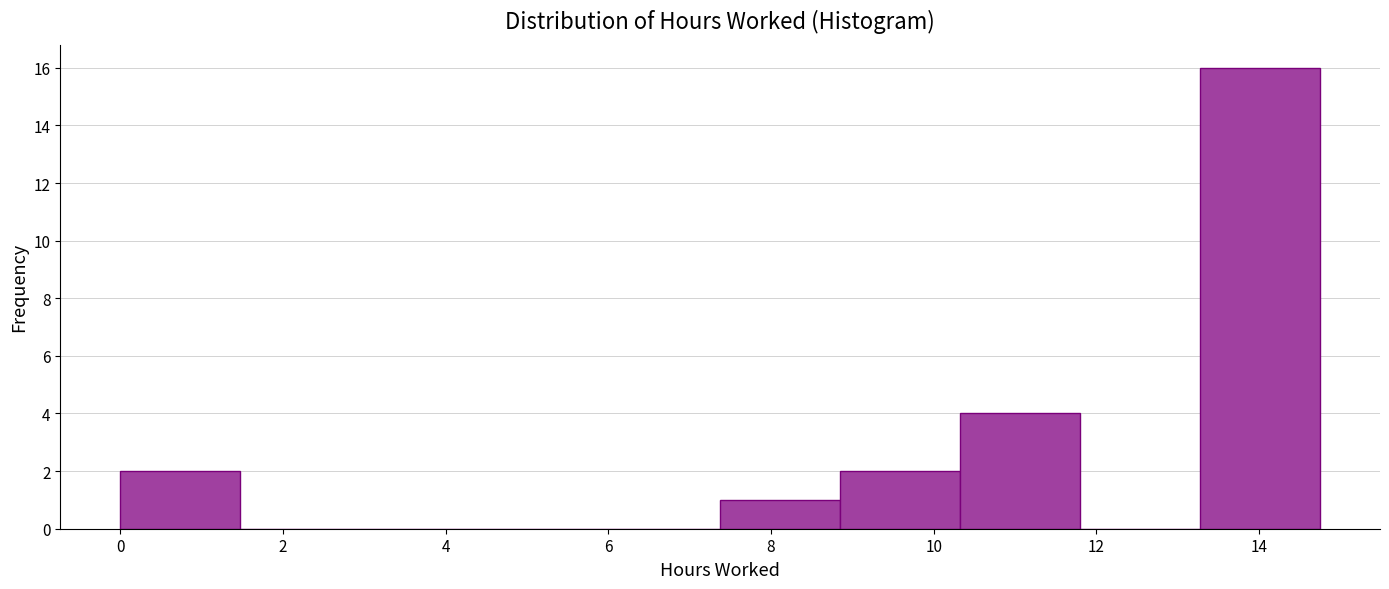

Reading left to right, transcribe this chart: for each bar, give the range it covers on the x-axis and its height. Neither the bar edges nor the heights are printed on the chart, so give them approximately, as read against the axes.

0.0 to 1.4: 2
1.4 to 3.0: 0
3.0 to 4.4: 0
4.4 to 6.0: 0
6.0 to 7.4: 0
7.4 to 8.8: 1
8.8 to 10.4: 2
10.4 to 11.8: 4
11.8 to 13.2: 0
13.2 to 14.8: 16